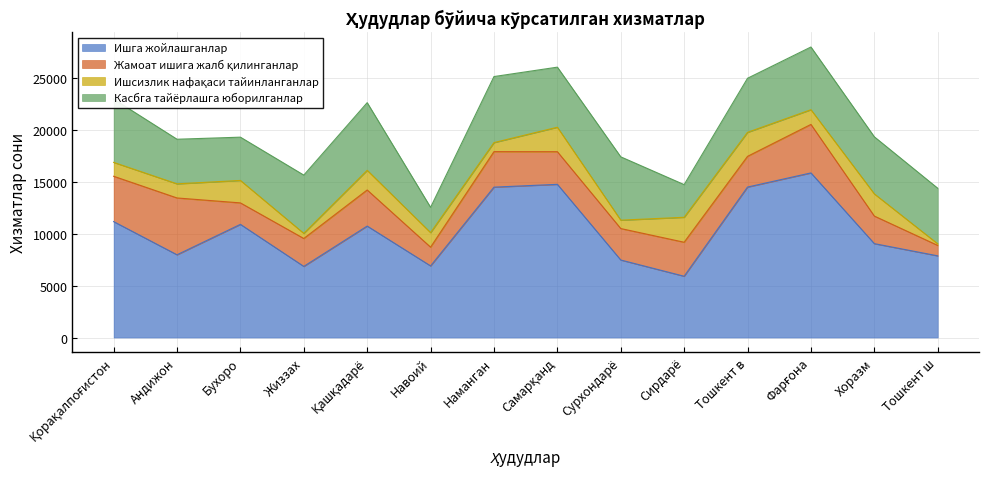

At Жиззах, list the series in order from largest to smallest.

Ишга жойлашганлар, Касбга тайёрлашга юборилганлар, Жамоат ишига жалб қилинганлар, Ишсизлик нафақаси тайинланганлар